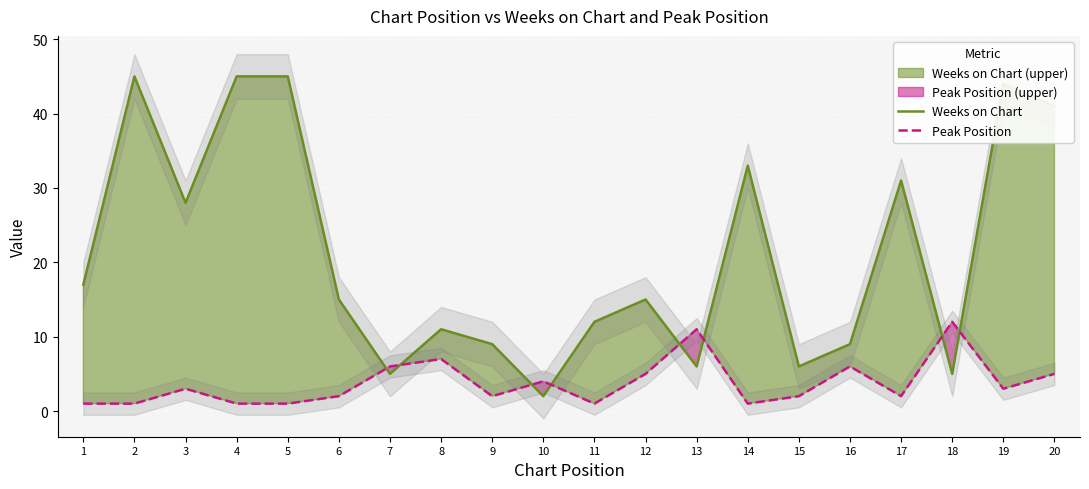

Is it true that Peak Position equals 0 at 4?

False